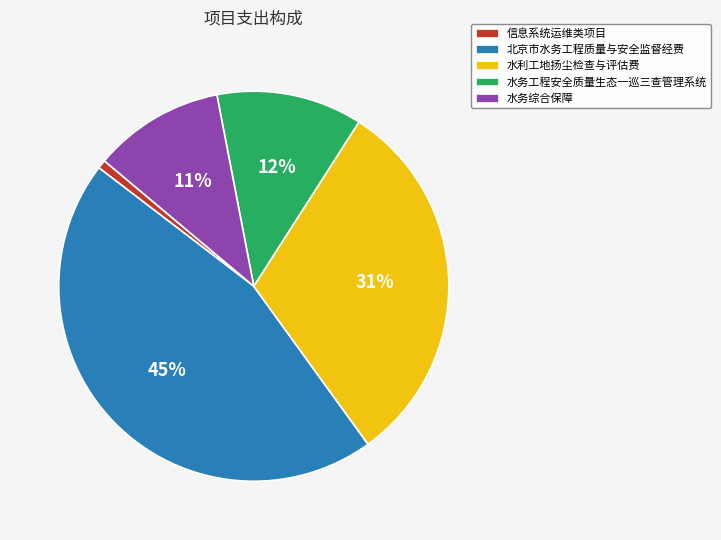

To the nearest percent, what is the average slice percentage?

20%